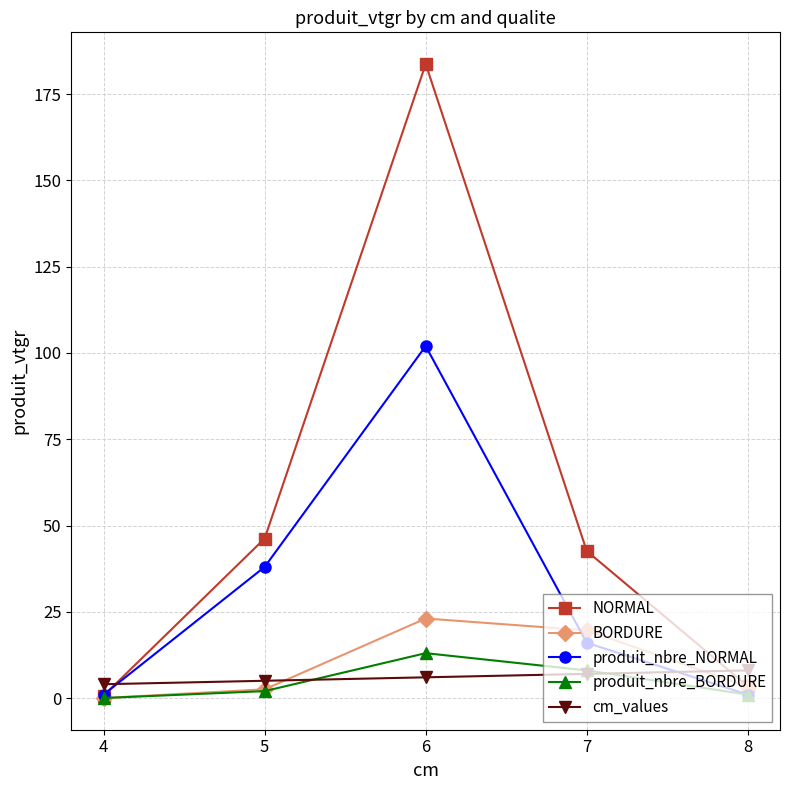

How many lines are shown in the chart?

5